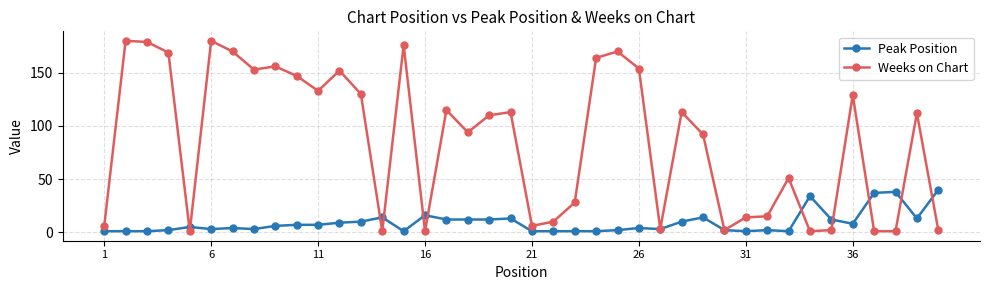

Which series has the largest total across all categories?

Weeks on Chart